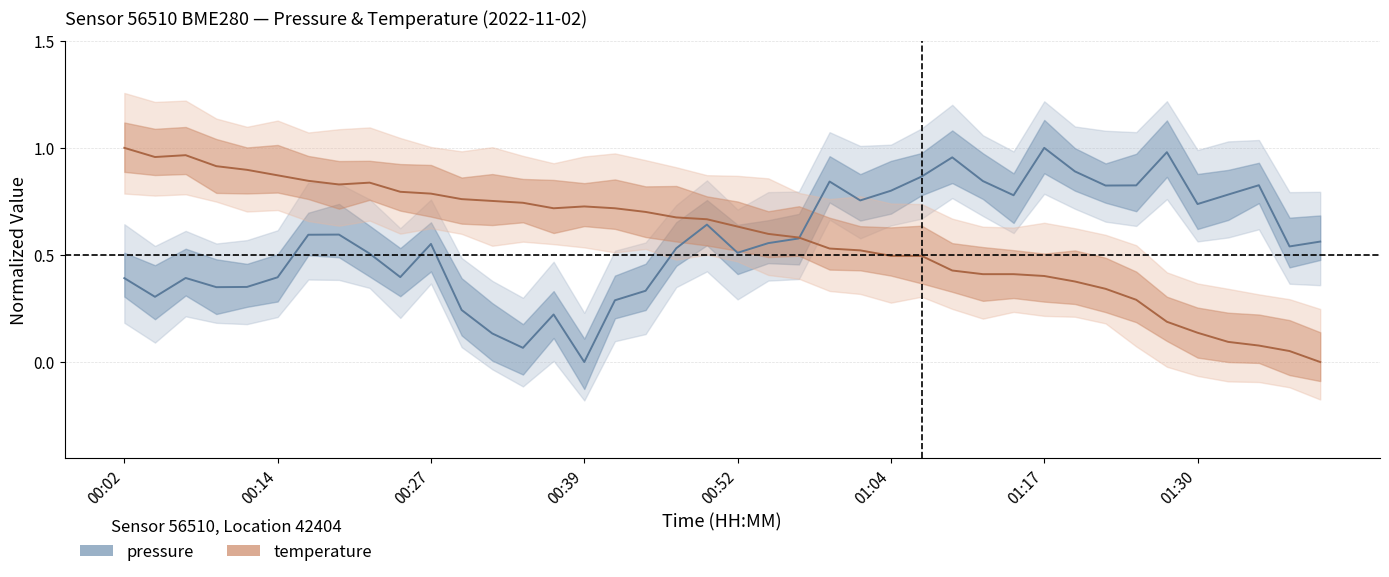

What are all the series names shown in the legend?

pressure, temperature